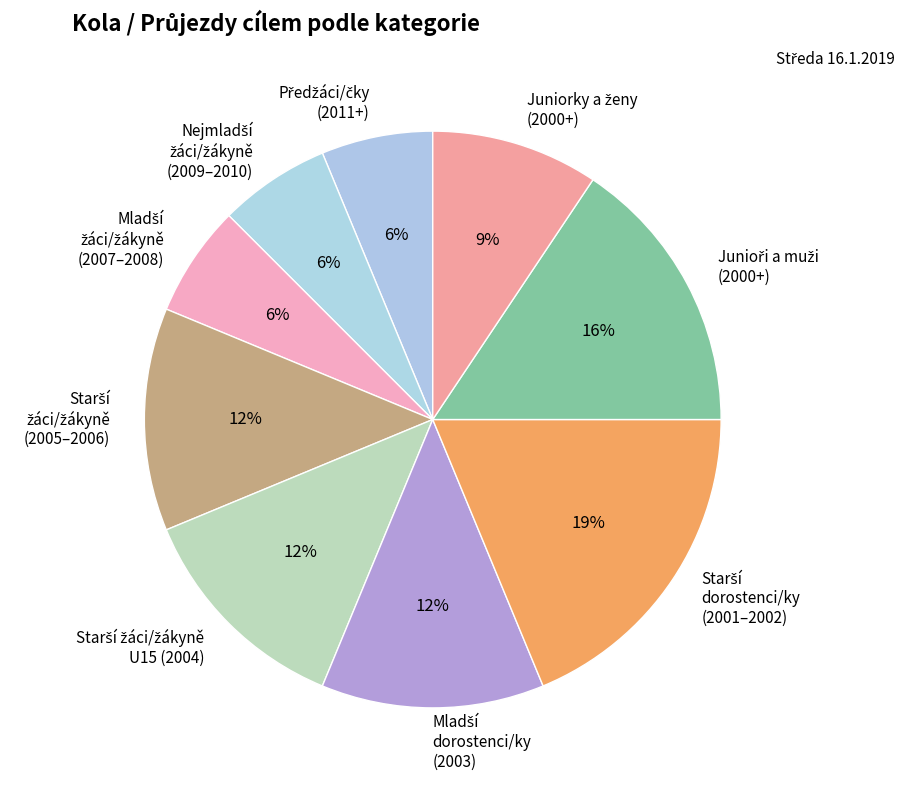

Count the number of slices in the pie.

9